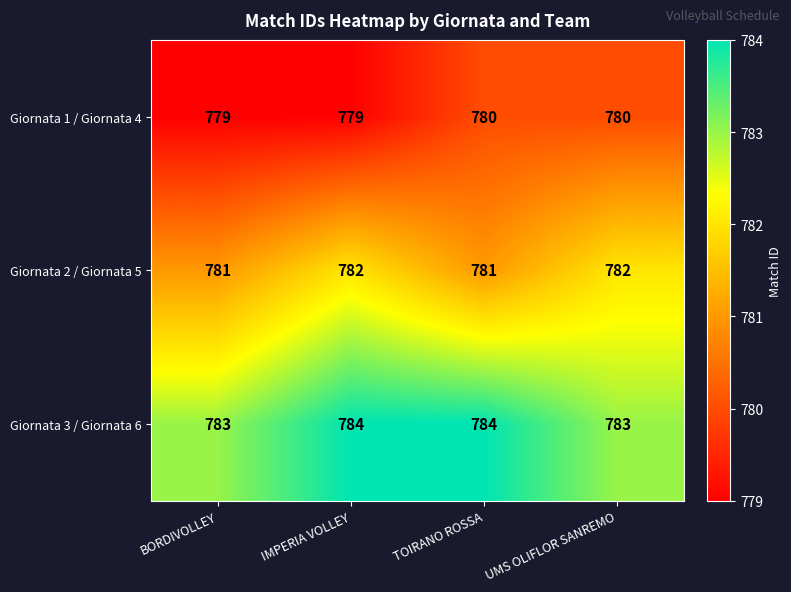

Read the Giornata 2 / Giornata 5 value at UMS OLIFLOR SANREMO.

782